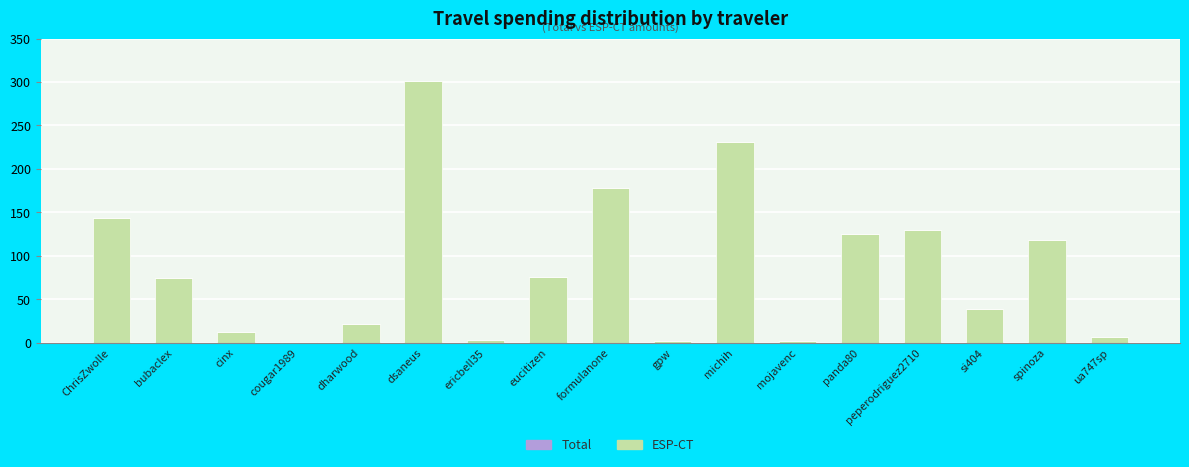

Are the bars horizontal?

No